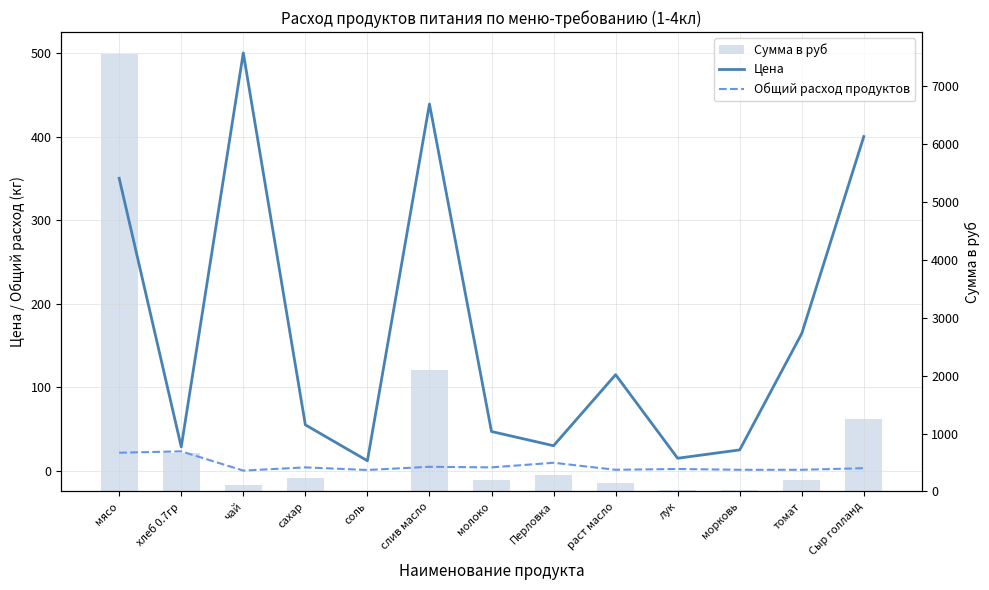

Reading left to right, what are all the values shown in this chart?

Цена: мясо=350.0	хлеб 0.7гр=28.6	чай=500.0	сахар=55.0	соль=12.0	слив масло=438.9	молоко=47.0	Перловка=30.0	раст масло=115.0	лук=15.0	морковь=25.0	томат=164.3	Сыр голланд=400.0
Общий расход продуктов: мясо=21.6	хлеб 0.7гр=23.3	чай=0.2	сахар=4.1	соль=1.0	слив масло=4.8	молоко=4.1	Перловка=9.6	раст масло=1.2	лук=2.2	морковь=1.2	томат=1.2	Сыр голланд=3.1
Сумма в руб: мясо=7560.0	хлеб 0.7гр=665.1	чай=120.0	сахар=224.4	соль=11.5	слив масло=2106.7	молоко=191.8	Перловка=288.0	раст масло=138.0	лук=32.4	морковь=30.0	томат=197.1	Сыр голланд=1248.0